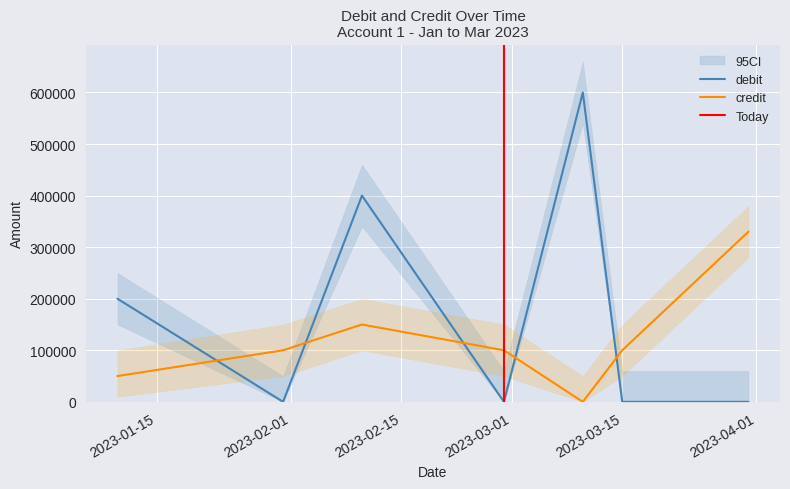

What is the sum of the credit values at 2023-01-10 and 2023-01-31?

150000